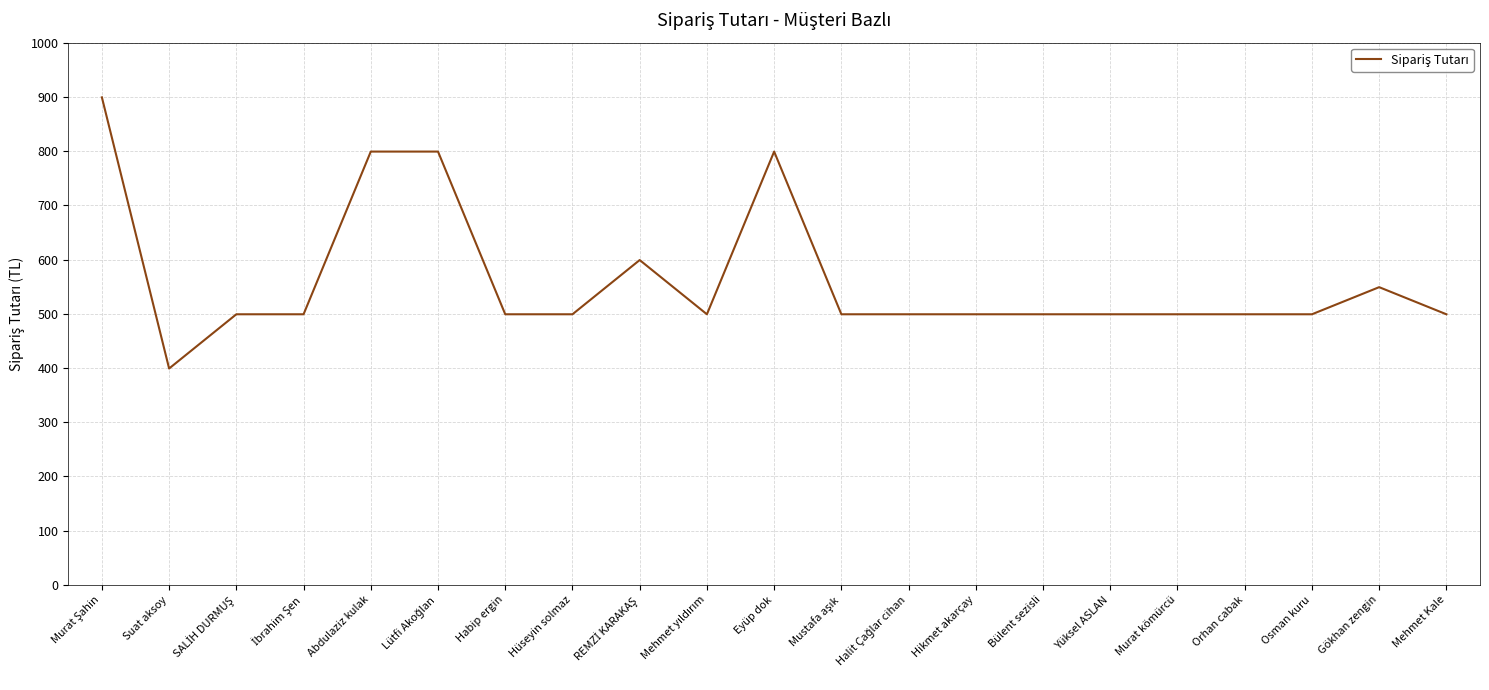

What is the approximate value at Eyüp dok, to the nearest 50?

800